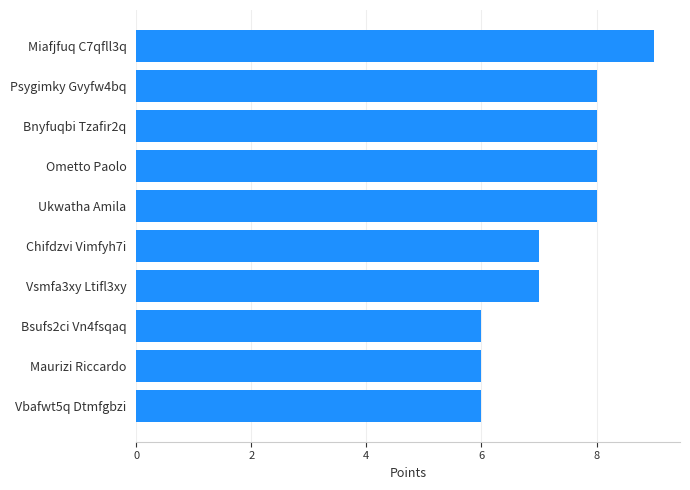

What is the minimum value shown in the chart?

6